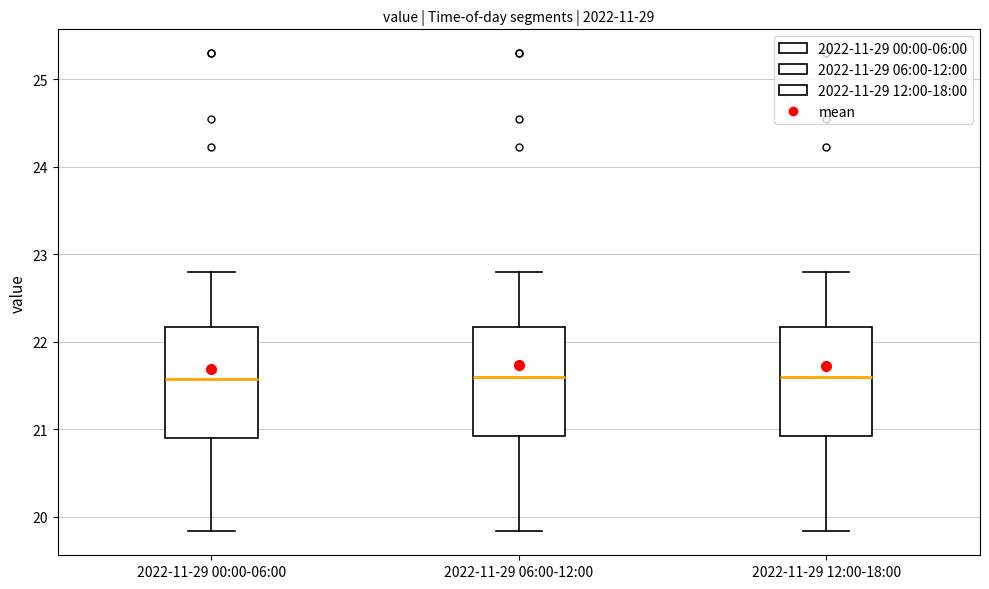

Reading left to right, read every box against the y-axis: the position of its median line, the range the box covers, and the ends of its whiskers. The values are not printed on the chart, so give them approximately, as read against the axis.

2022-11-29 00:00-06:00: median 21.6, box 20.9 to 22.2, whiskers 19.8 to 22.8
2022-11-29 06:00-12:00: median 21.6, box 20.9 to 22.2, whiskers 19.8 to 22.8
2022-11-29 12:00-18:00: median 21.6, box 20.9 to 22.2, whiskers 19.8 to 22.8